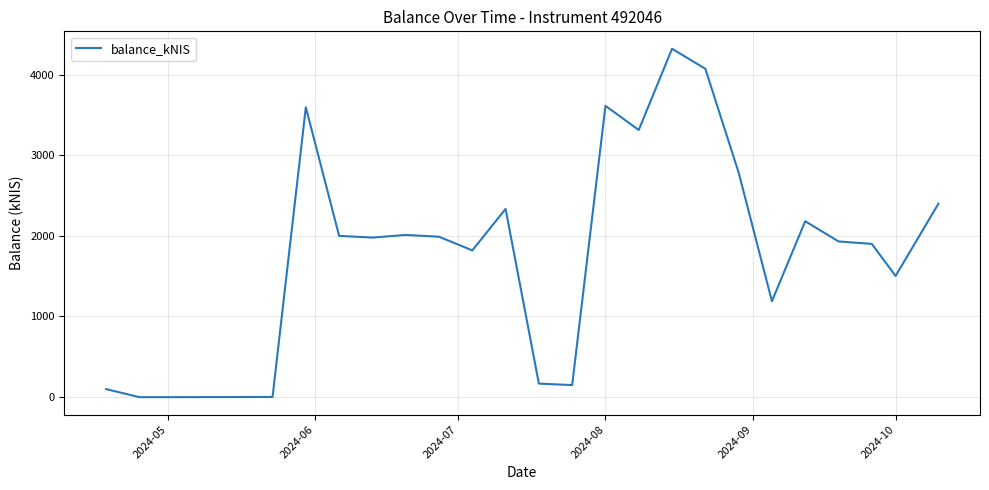

What is the greatest value displayed?

4319.3